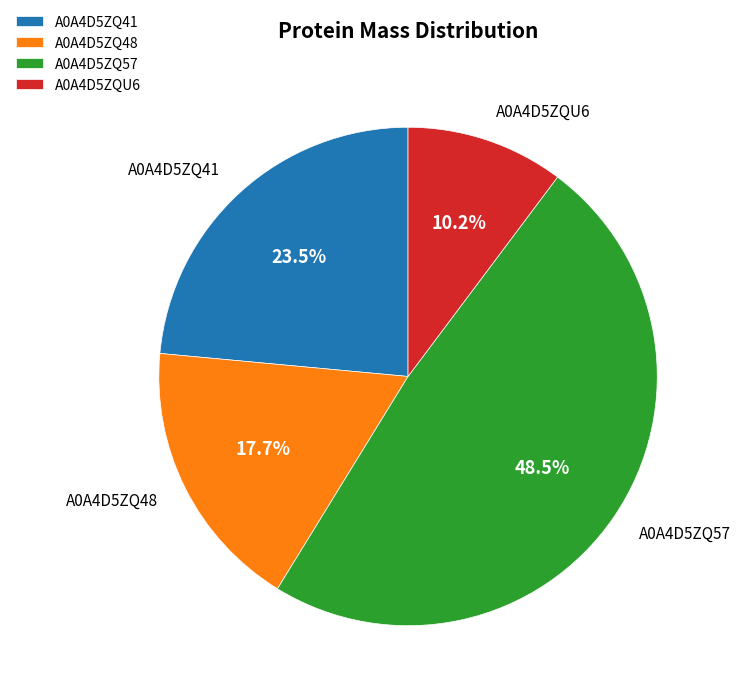

Is it true that A0A4D5ZQ41 is 10% of the pie?

False